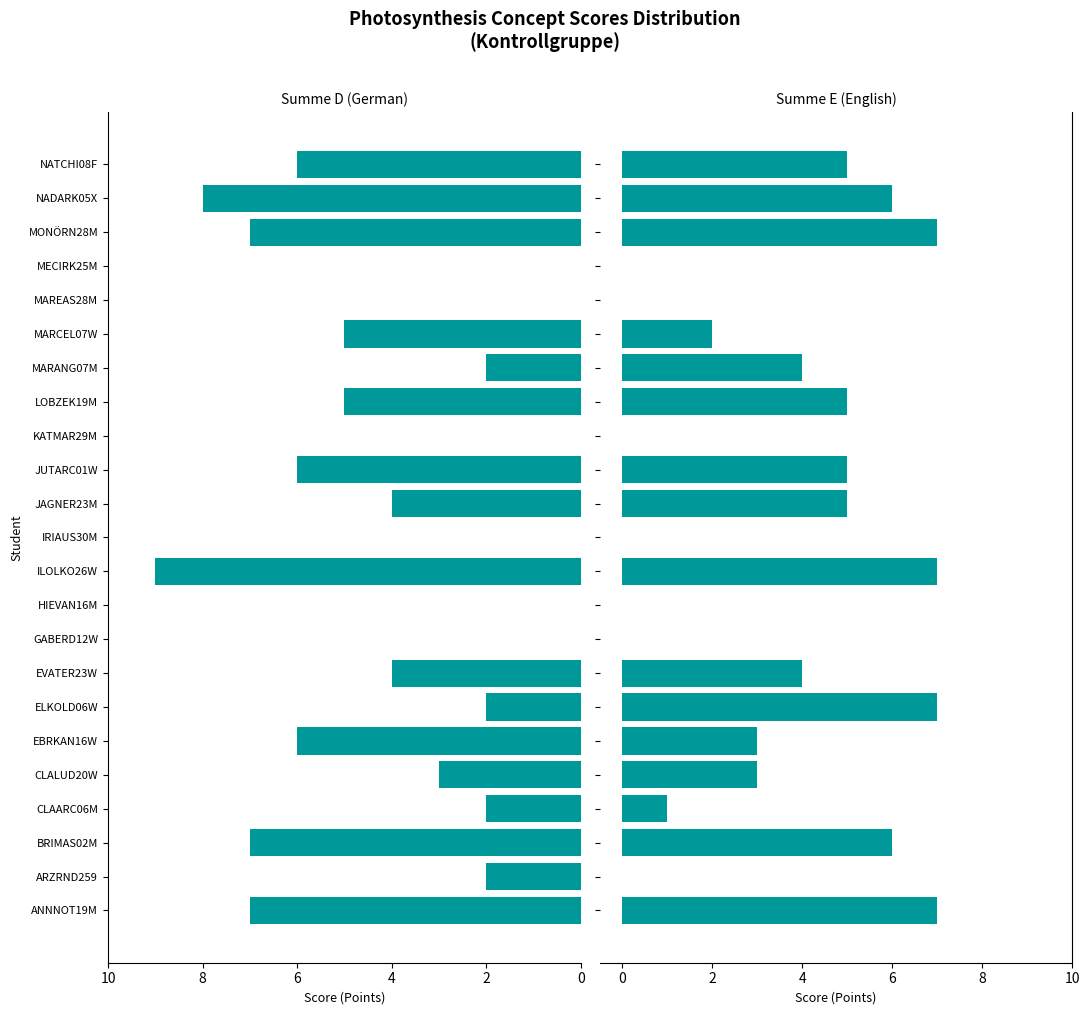

The value of Summe E at NADARK05X is 6. True or false?

True